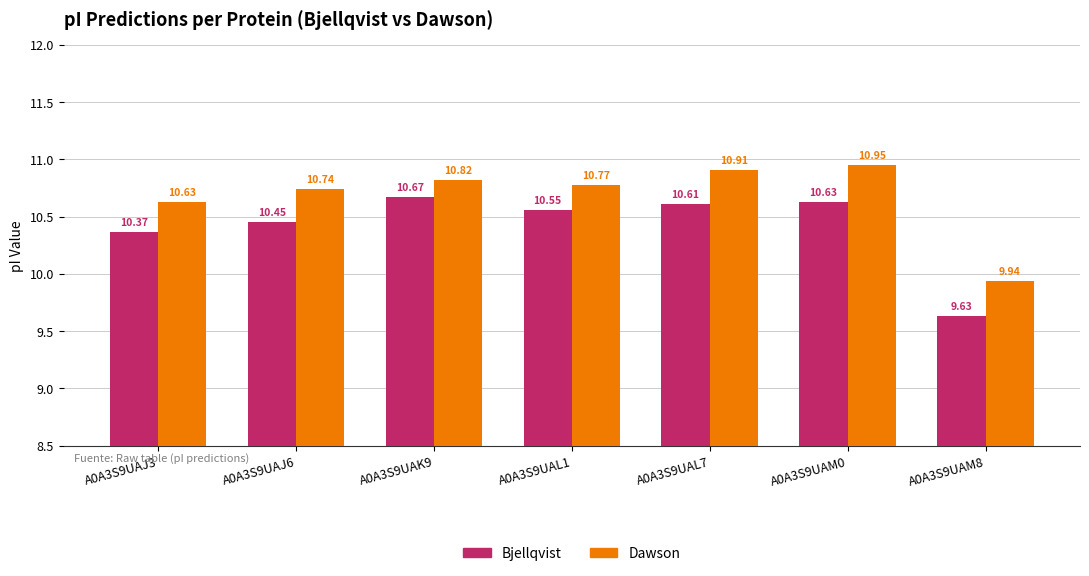

What is the difference between the maximum and minimum values in the Dawson series?

1.0